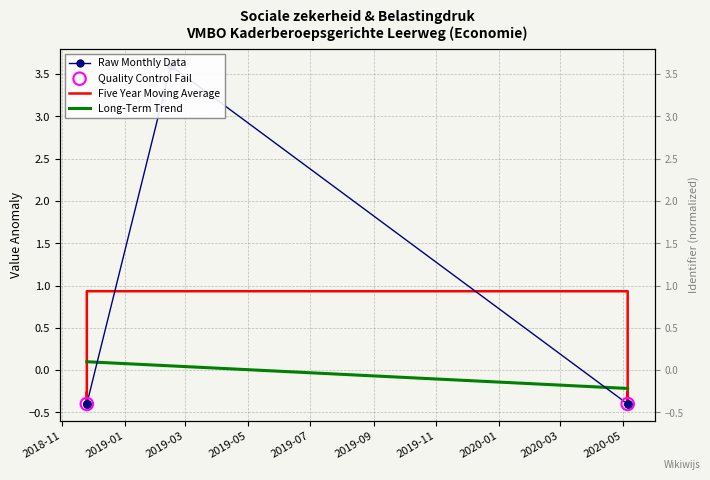

Between 2020-05-06 and 2018-11-25, which is larger?

2020-05-06